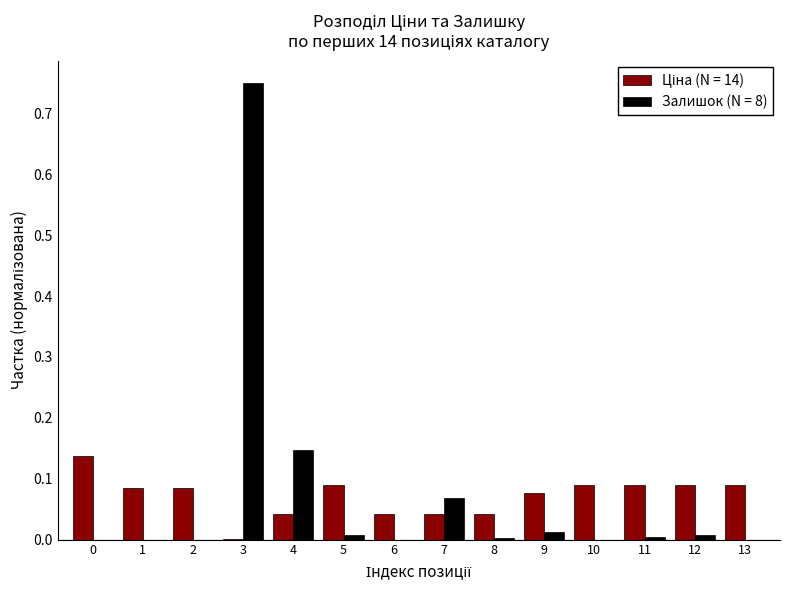

At which category is the sum across all series the highest?

3